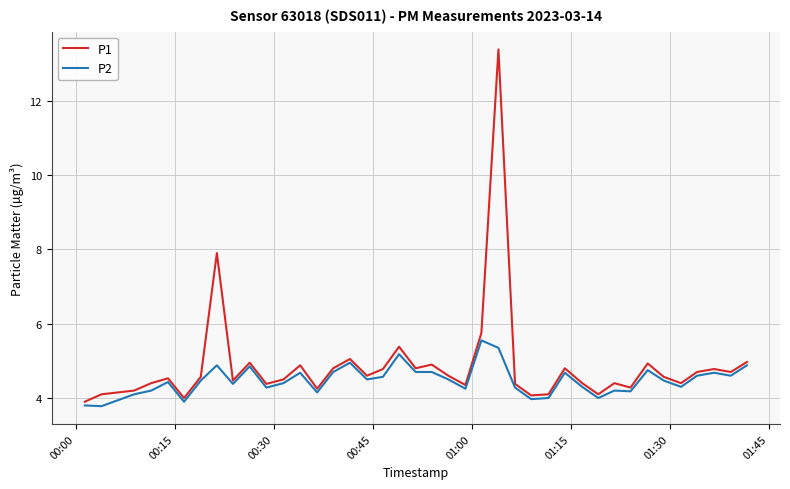

In P1, how many points are higher than both neighbors (excluding endpoints)?

12